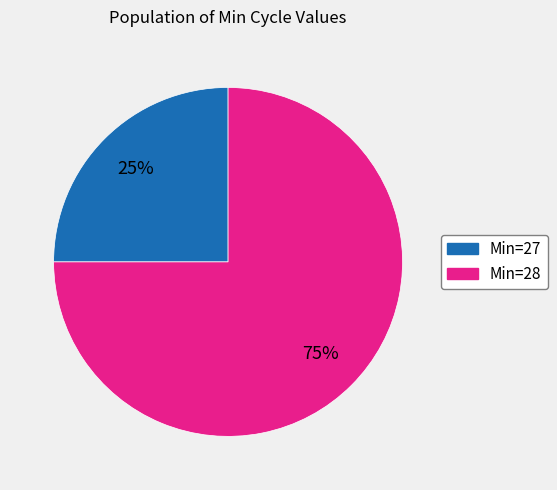

To the nearest percent, what is the average slice percentage?

50%